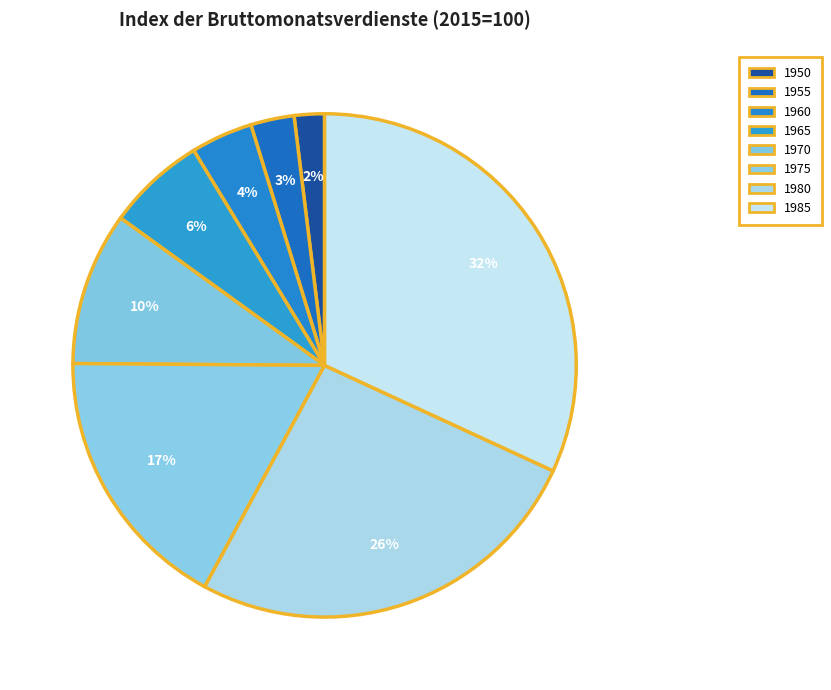

Rank the categories by value from lowest to highest.

1950, 1955, 1960, 1965, 1970, 1975, 1980, 1985